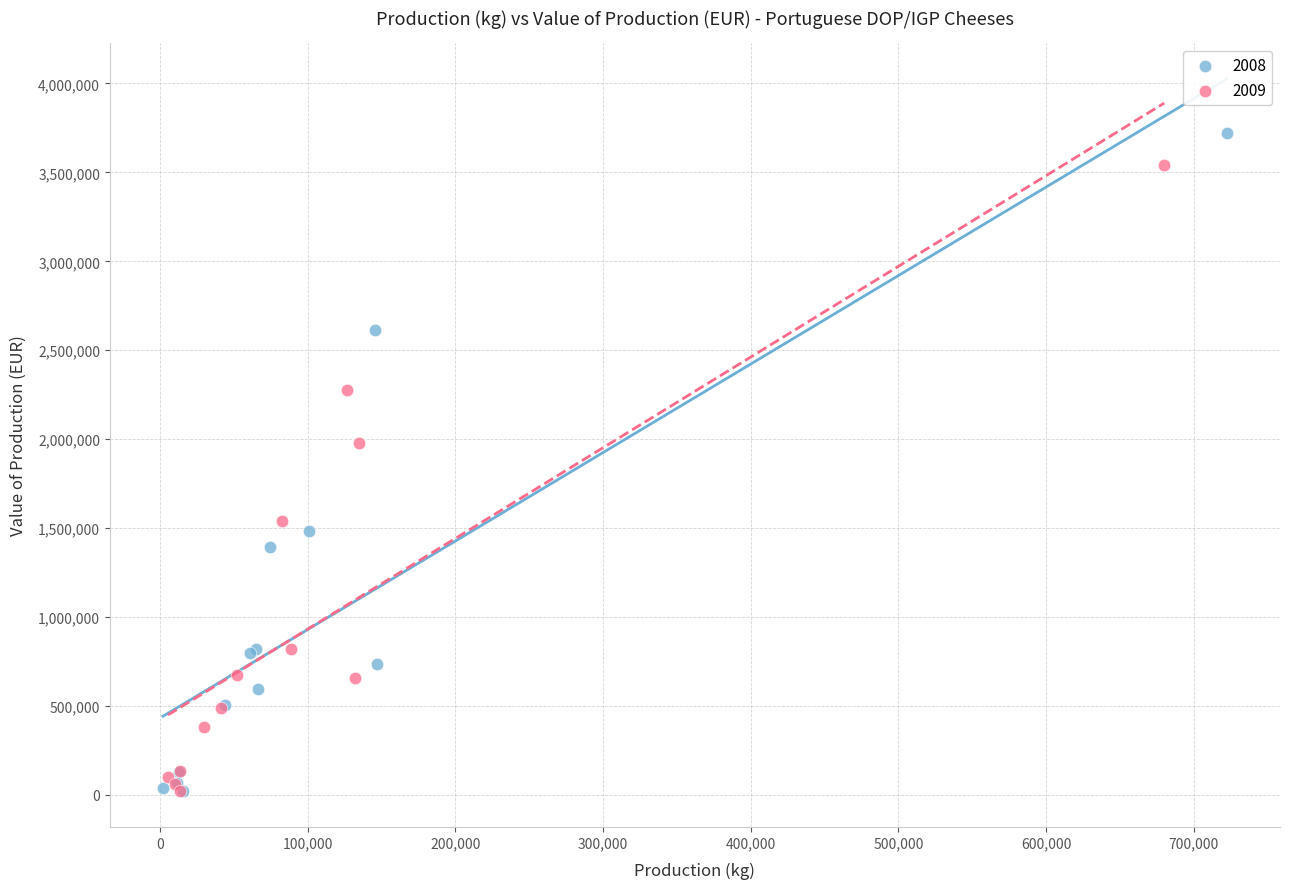

Which series has the widest spread of Y values?

2008